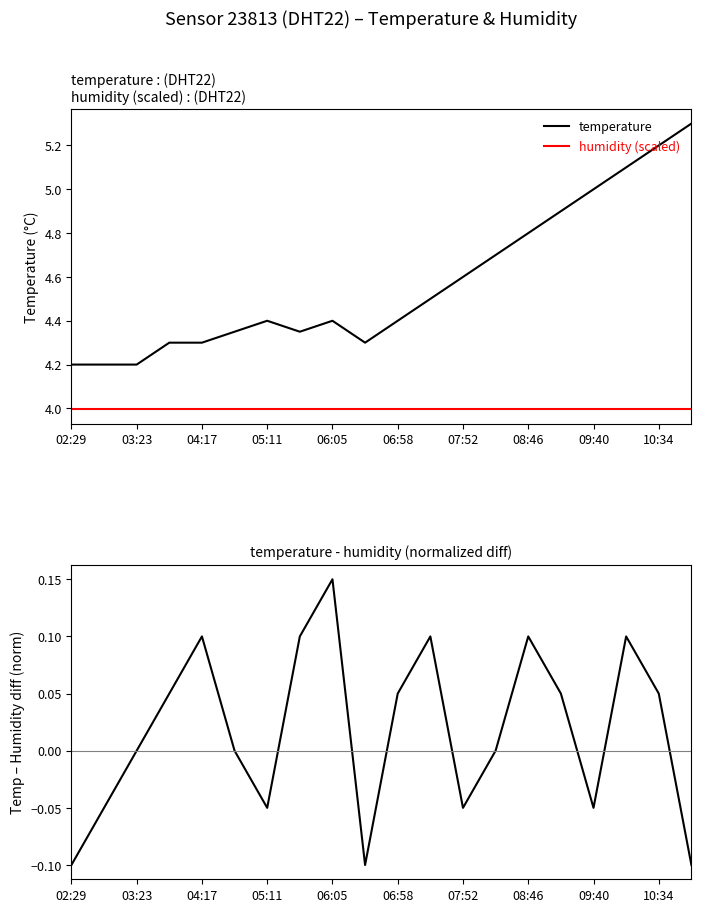

The temperature series shows 5.0 at 09:40. True or false?

True